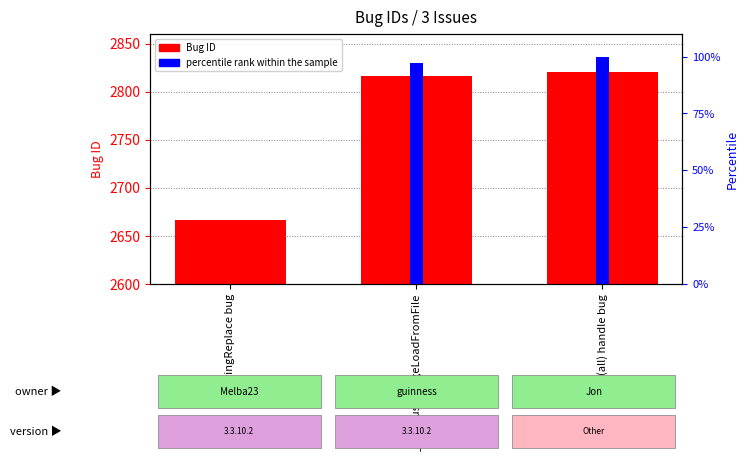

How many values in the percentile rank within the sample series are below 97?

1